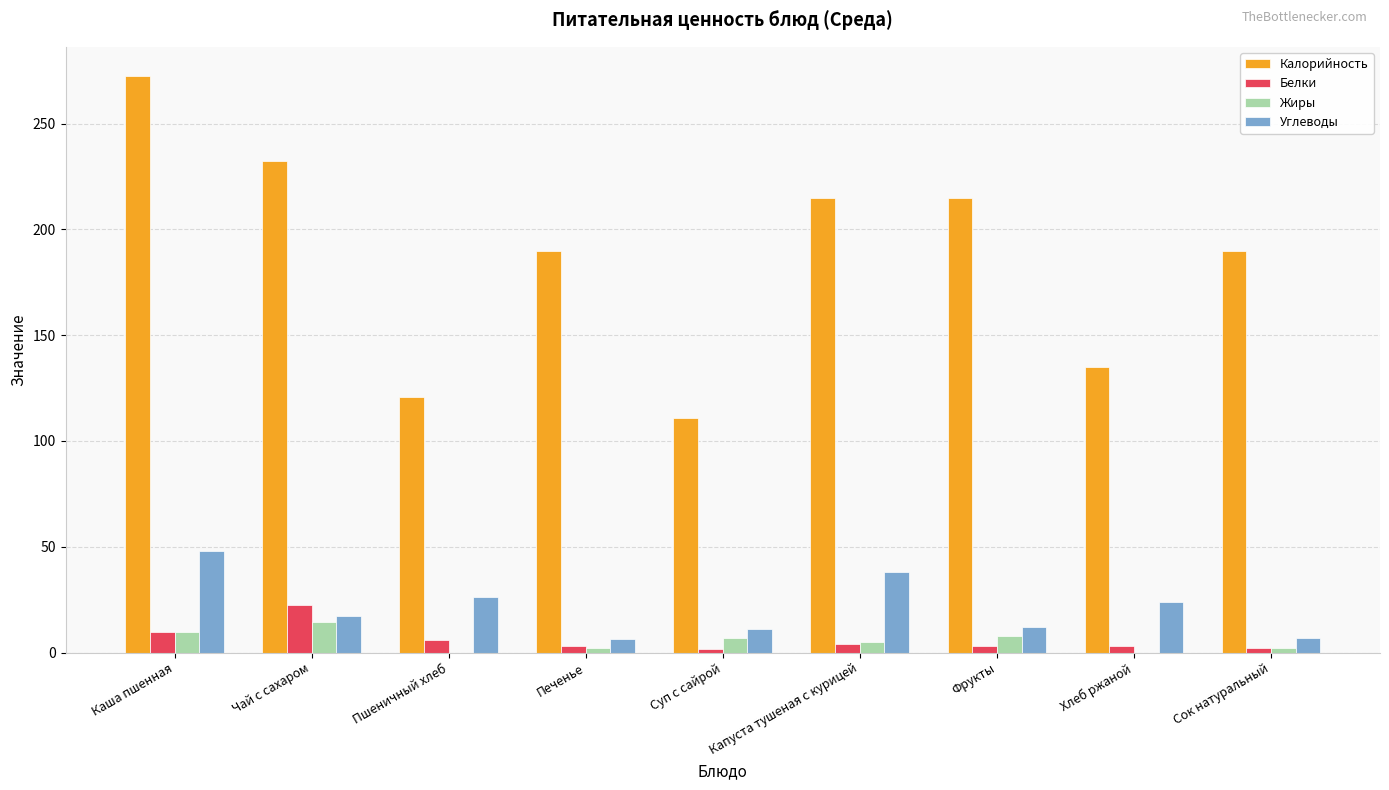

What is the maximum value for Калорийность?

272.7